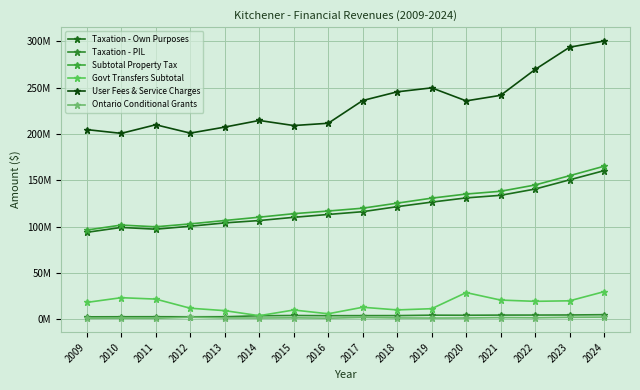

What is the difference between the Subtotal Property Tax values at 2021 and 2009?

41864001